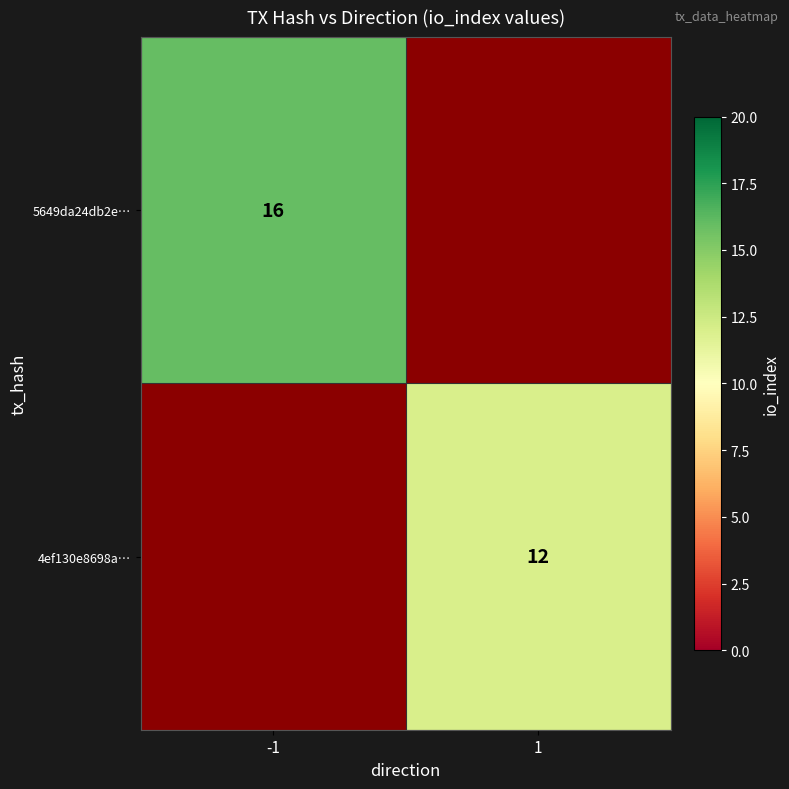

Between -1 and 1, which is larger?

-1